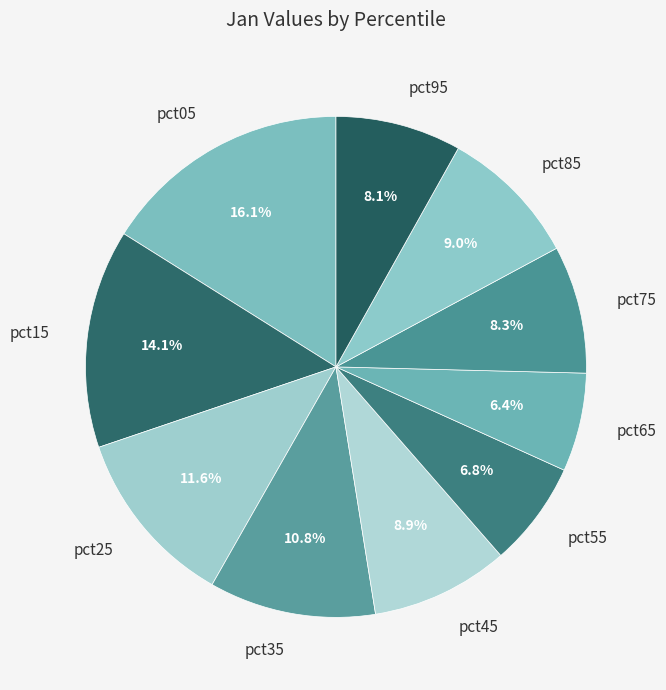

Which category has the biggest portion of the pie?

pct05